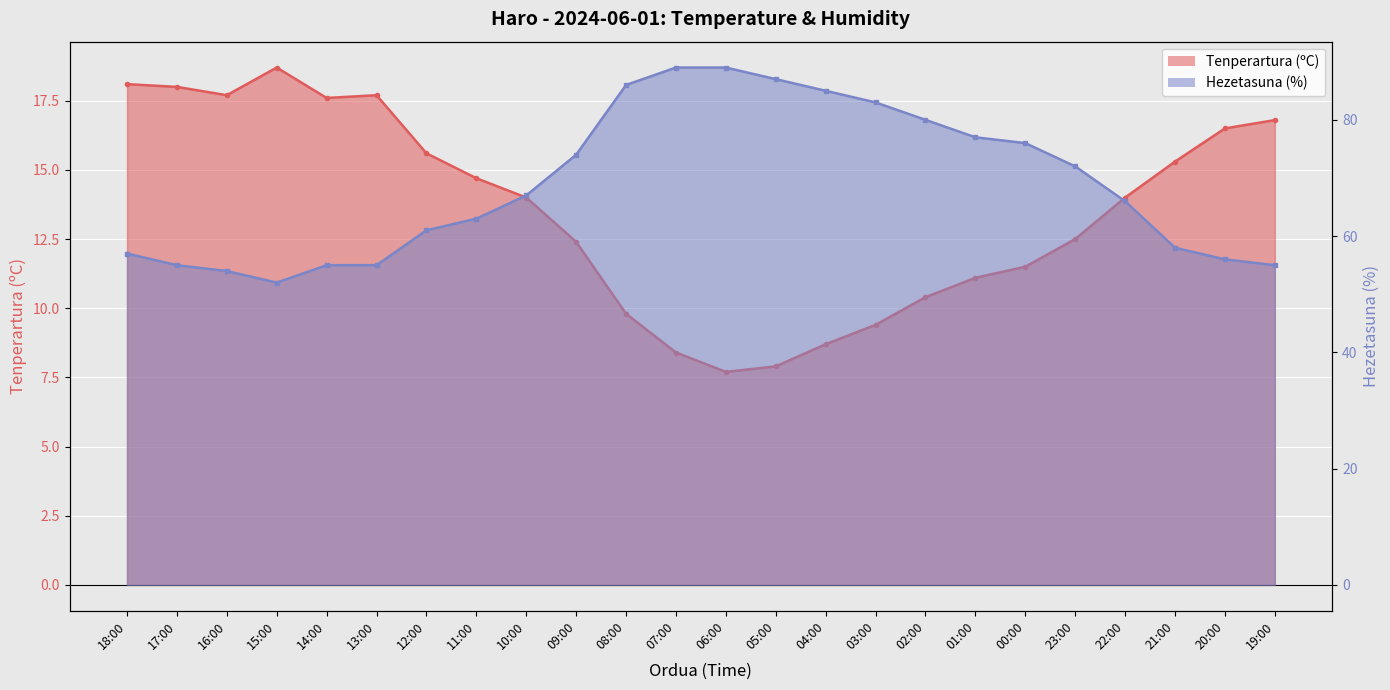

What is the difference between the maximum and second lowest values in the Hezetasuna (%) series?

35.0